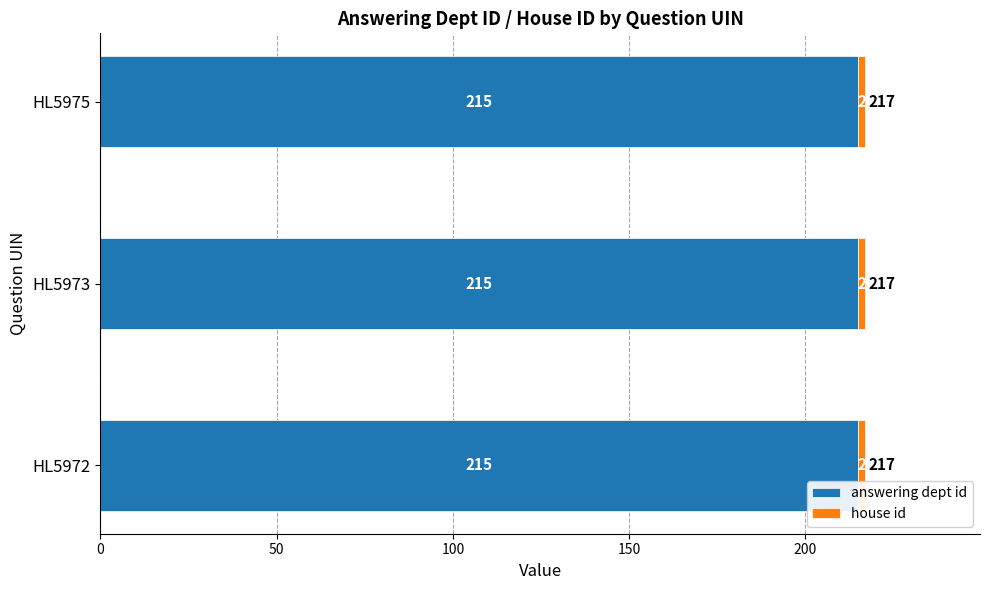

Is it true that answering dept id equals 215 at HL5973?

True